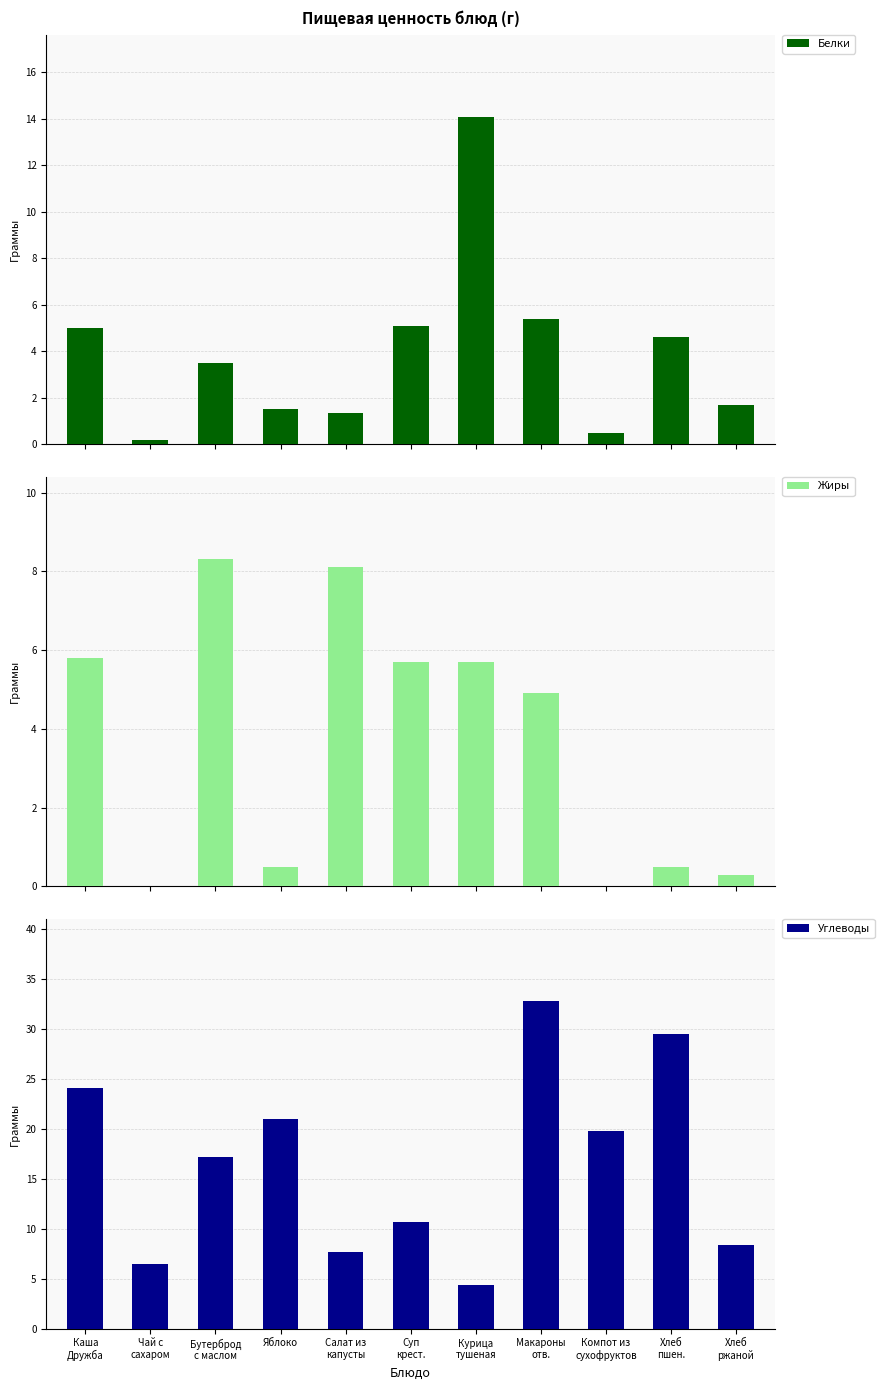

Reading left to right, list all the values displayed in this chart.

Белки: 5.0	0.2	3.5	1.5	1.3	5.1	14.1	5.4	0.5	4.6	1.7
Жиры: 5.8	0.0	8.3	0.5	8.1	5.7	5.7	4.9	0.0	0.5	0.3
Углеводы: 24.1	6.5	17.2	21.0	7.7	10.7	4.4	32.8	19.8	29.5	8.4